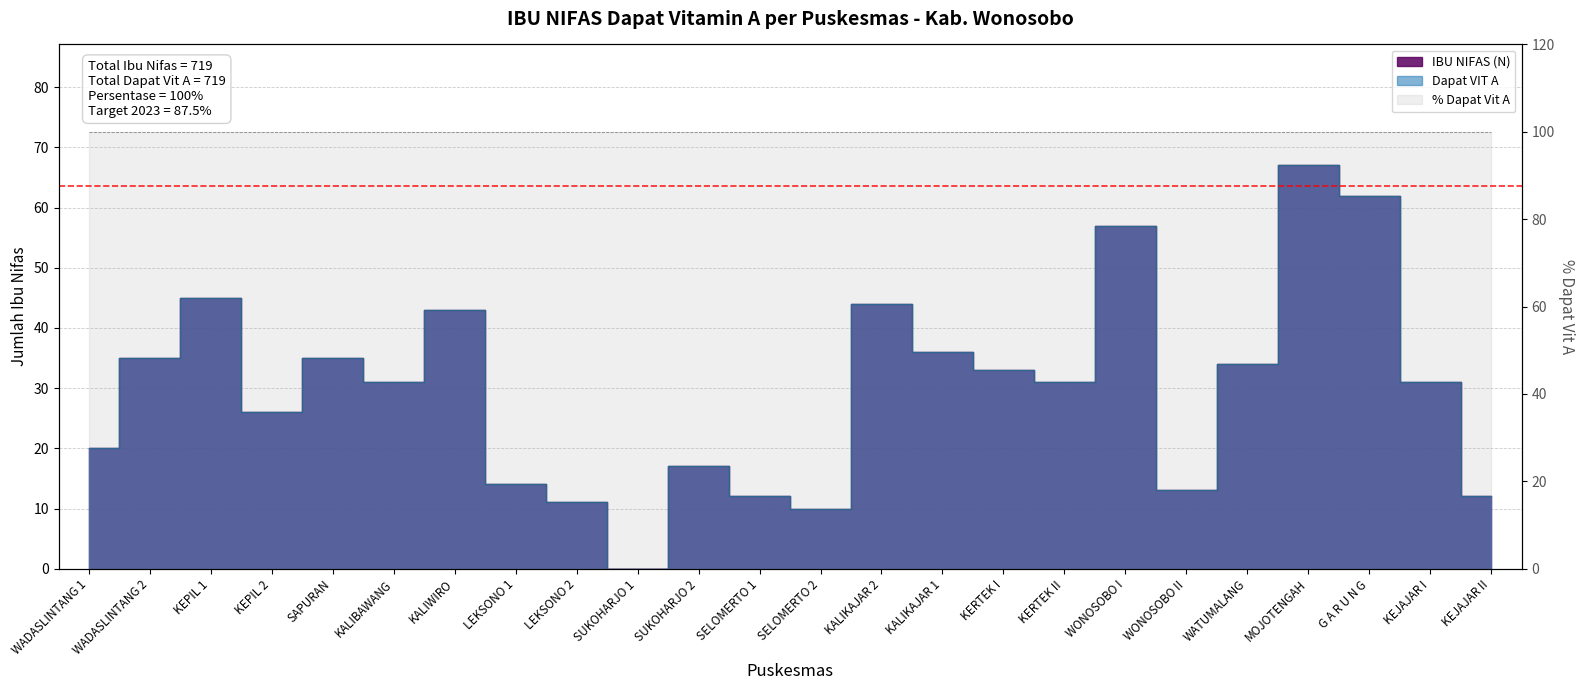

Rank the categories by IBU NIFAS (N) value from highest to lowest.

MOJOTENGAH, G A R U N G, WONOSOBO I, KEPIL 1, KALIKAJAR 2, KALIWIRO, KALIKAJAR 1, WADASLINTANG 2, SAPURAN, WATUMALANG, KERTEK I, KALIBAWANG, KERTEK II, KEJAJAR I, KEPIL 2, WADASLINTANG 1, SUKOHARJO 2, LEKSONO 1, WONOSOBO II, SELOMERTO 1, KEJAJAR II, LEKSONO 2, SELOMERTO 2, SUKOHARJO 1